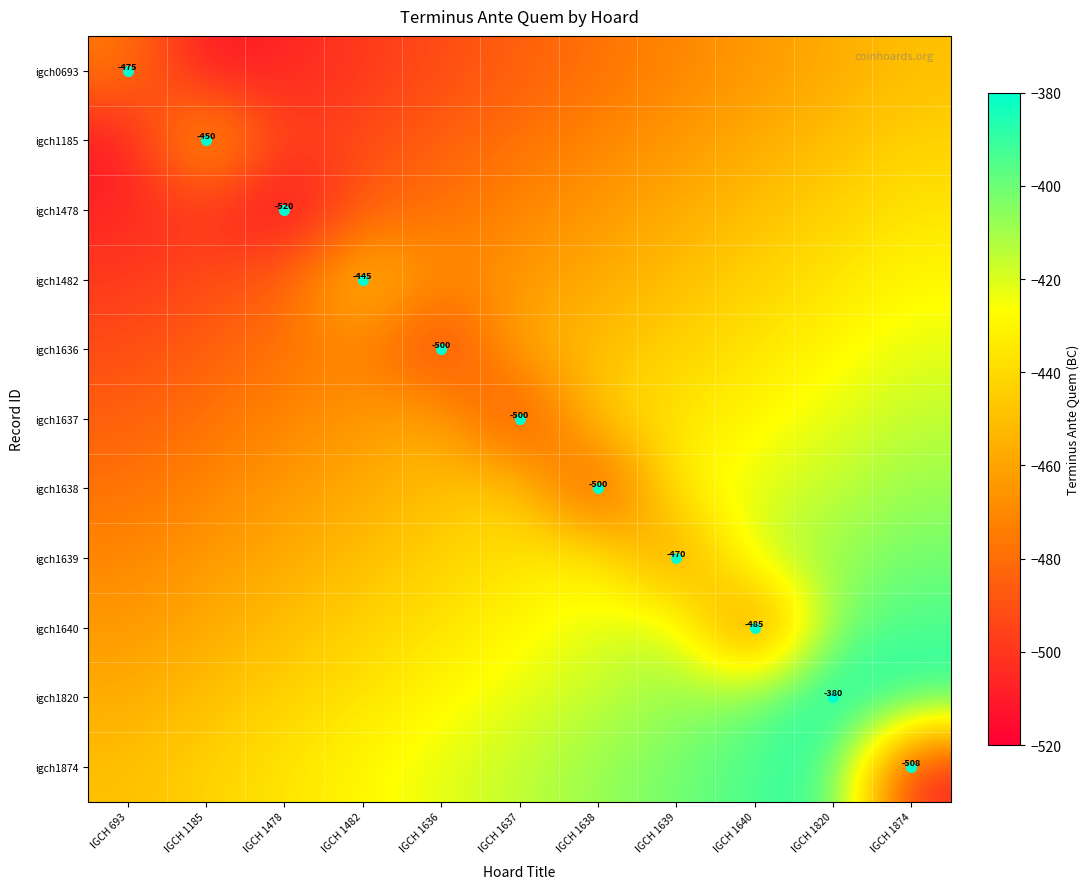

The igch1637 series shows -118 at IGCH 1636. True or false?

False